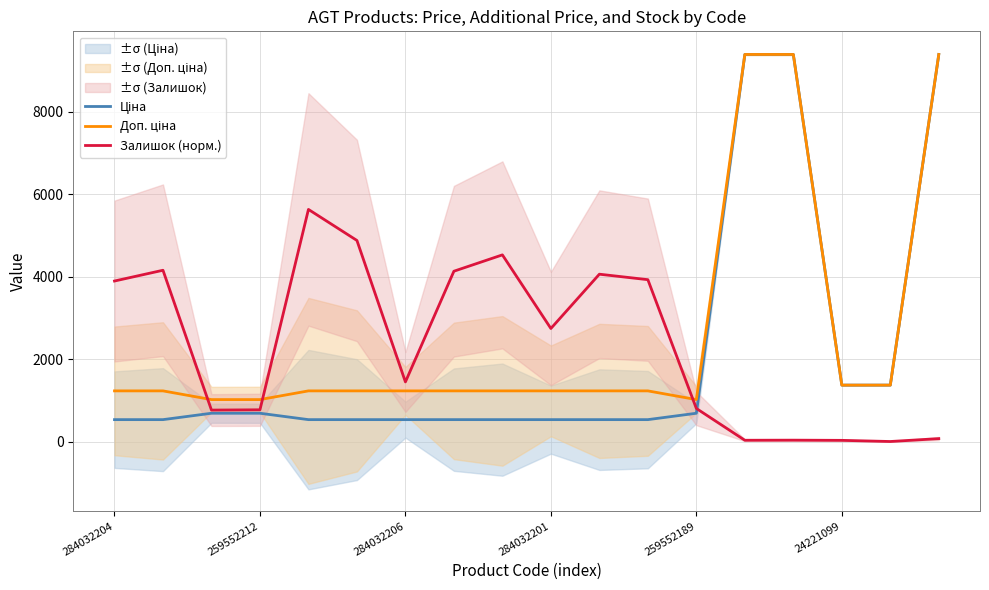

The Залишок (норм.) series shows 777.4 at 259552212. True or false?

True